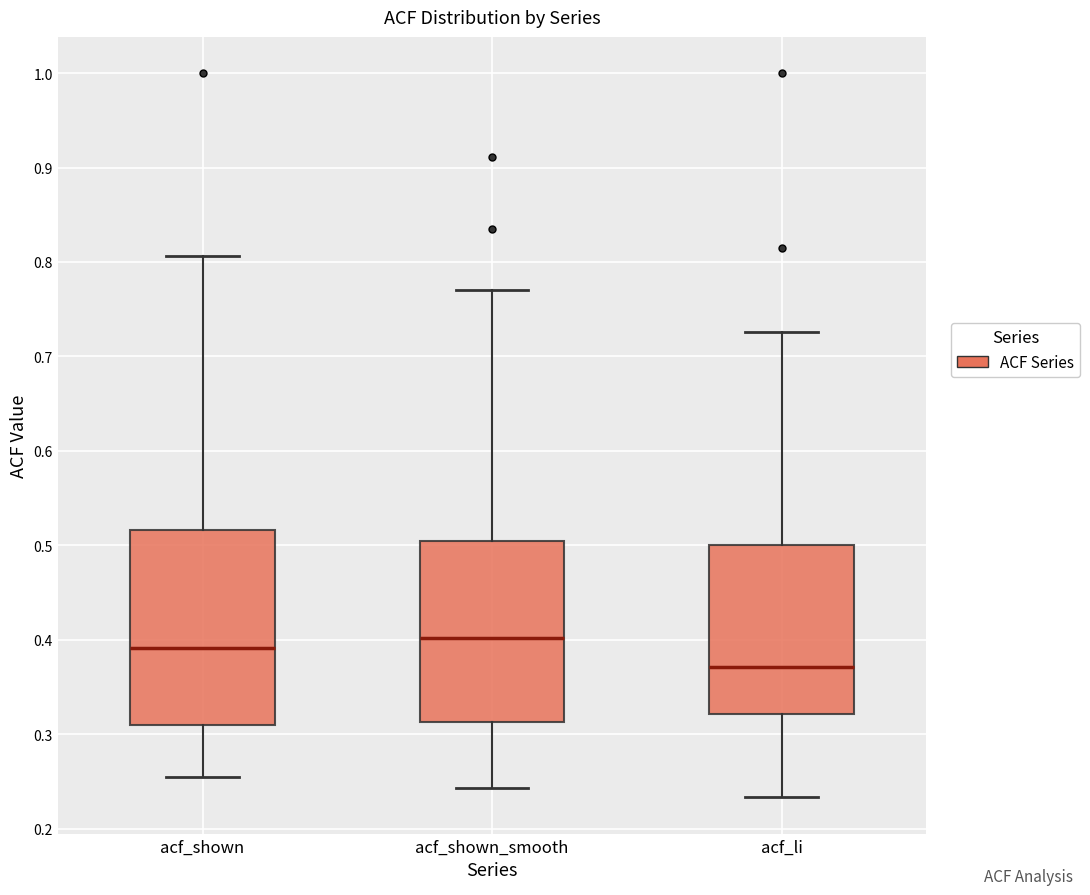

Which box has the highest median line?

acf_shown_smooth